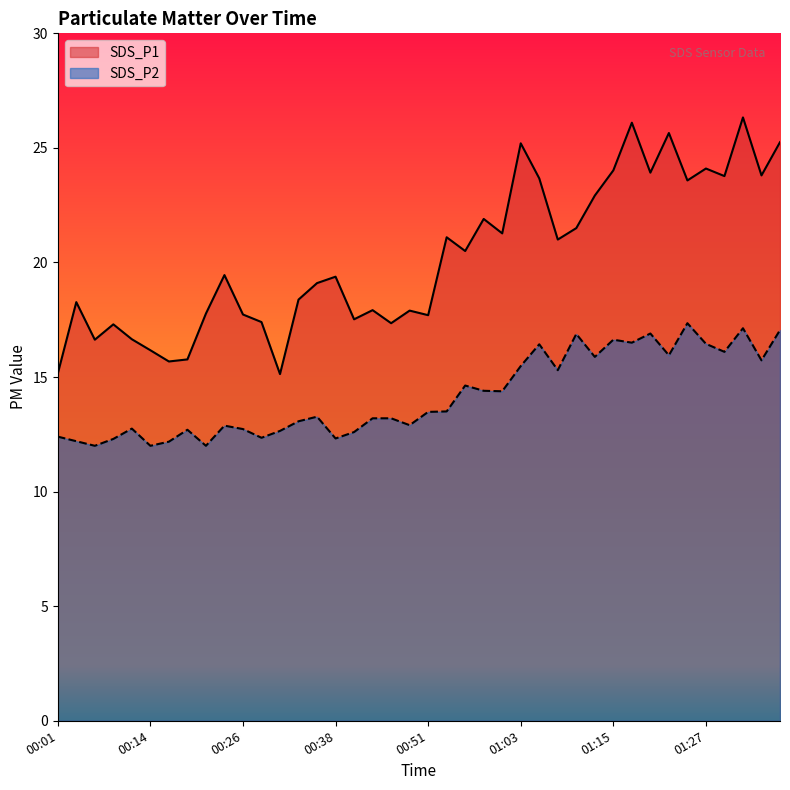

Read the SDS_P2 value at 01:27.

16.4